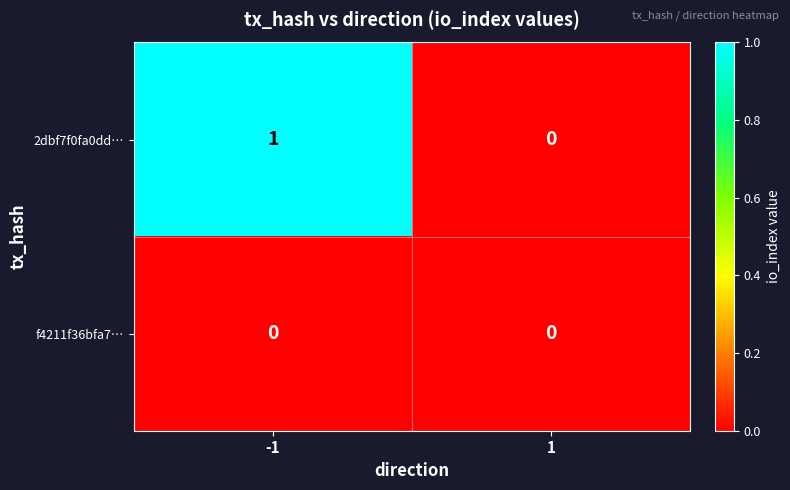

List the series in order of their peak value, highest first.

2dbf7f0fa0dd…, f4211f36bfa7…